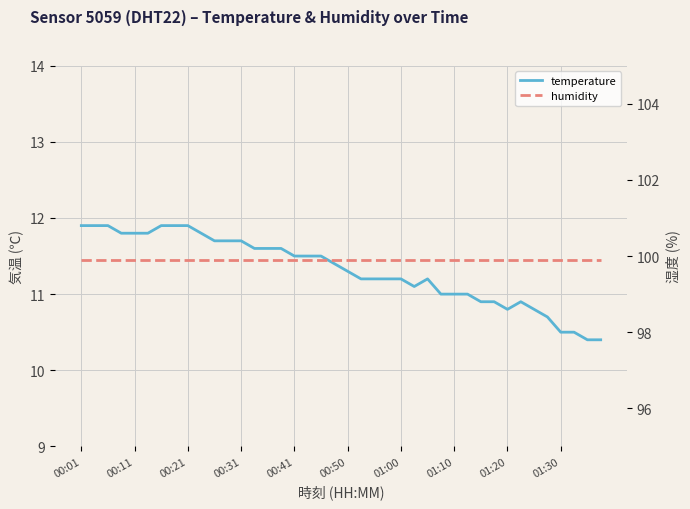

List the series in order of their overall mean, highest first.

humidity, temperature